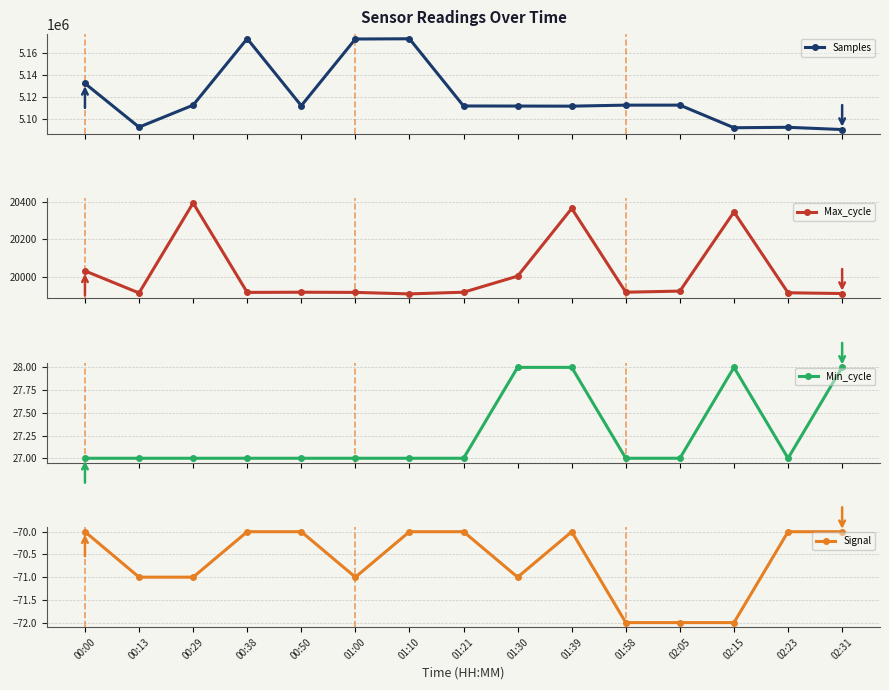

In Max_cycle, how many points are lower than both neighbors (excluding endpoints)?

4